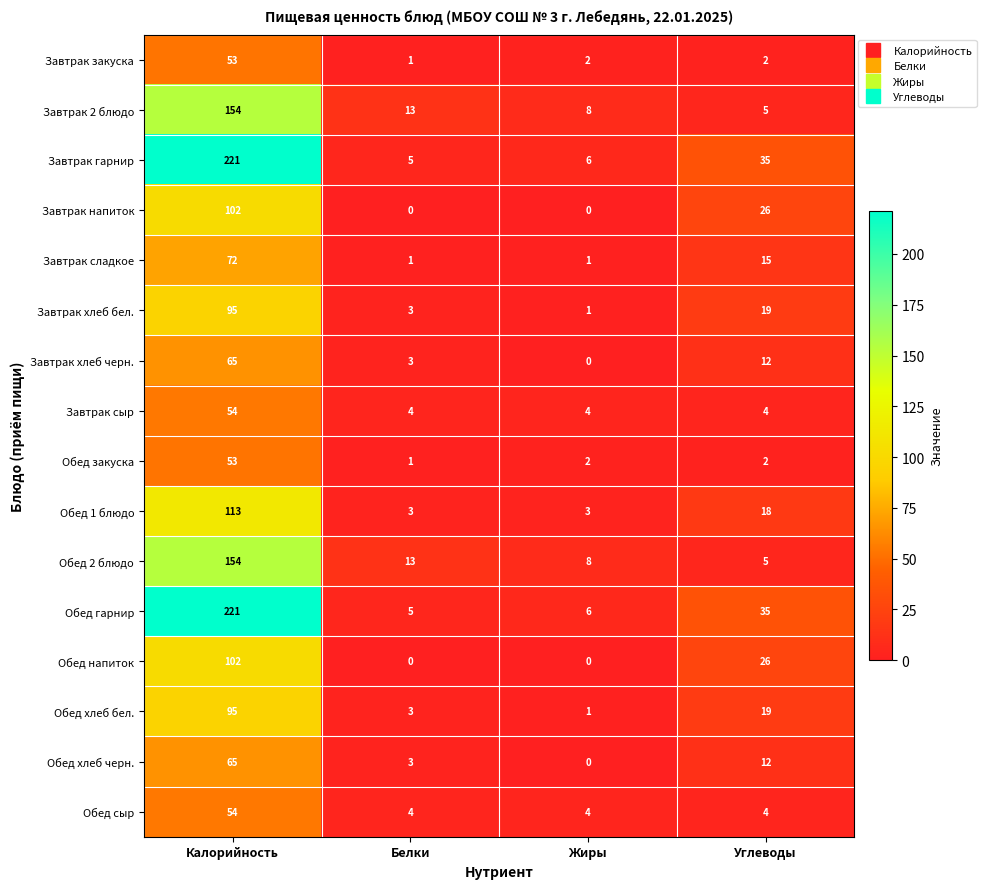

The Обед хлеб бел. series shows 95 at Калорийность. True or false?

True